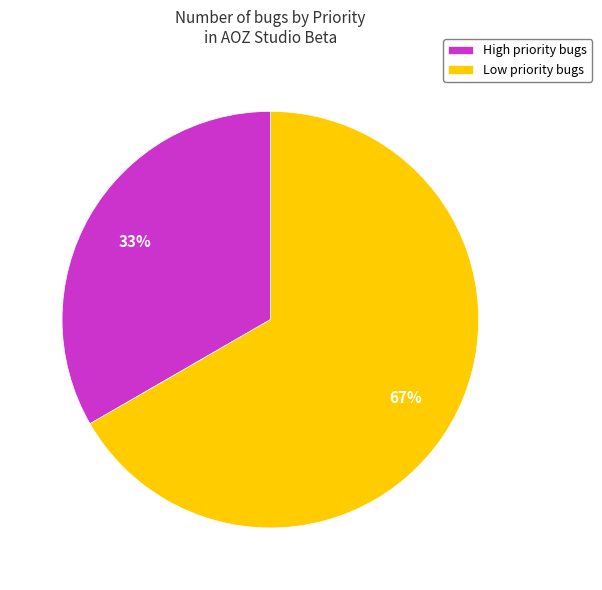

What percentage is the Low slice, to the nearest percent?

67%